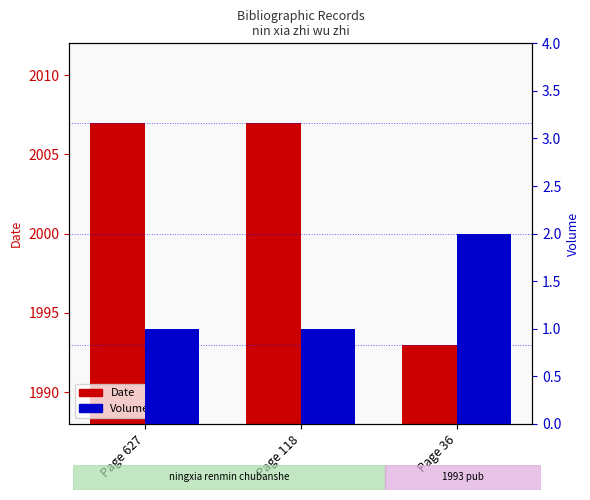

What is the value of the Volume bar at the 1st from the left?

1